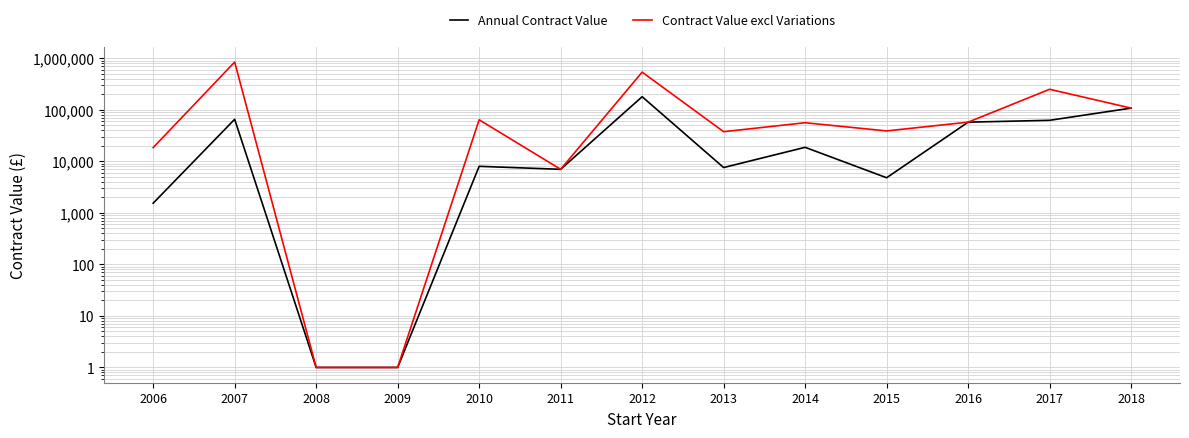

What is the value of the Contract Value excl Variations point at the 11th from the left?

57544.7